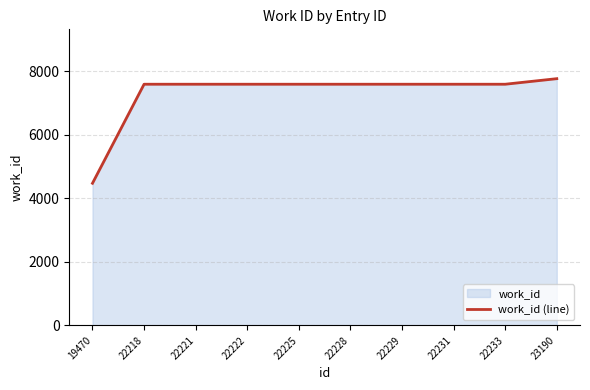

Where does the data first go above 7593?

23190